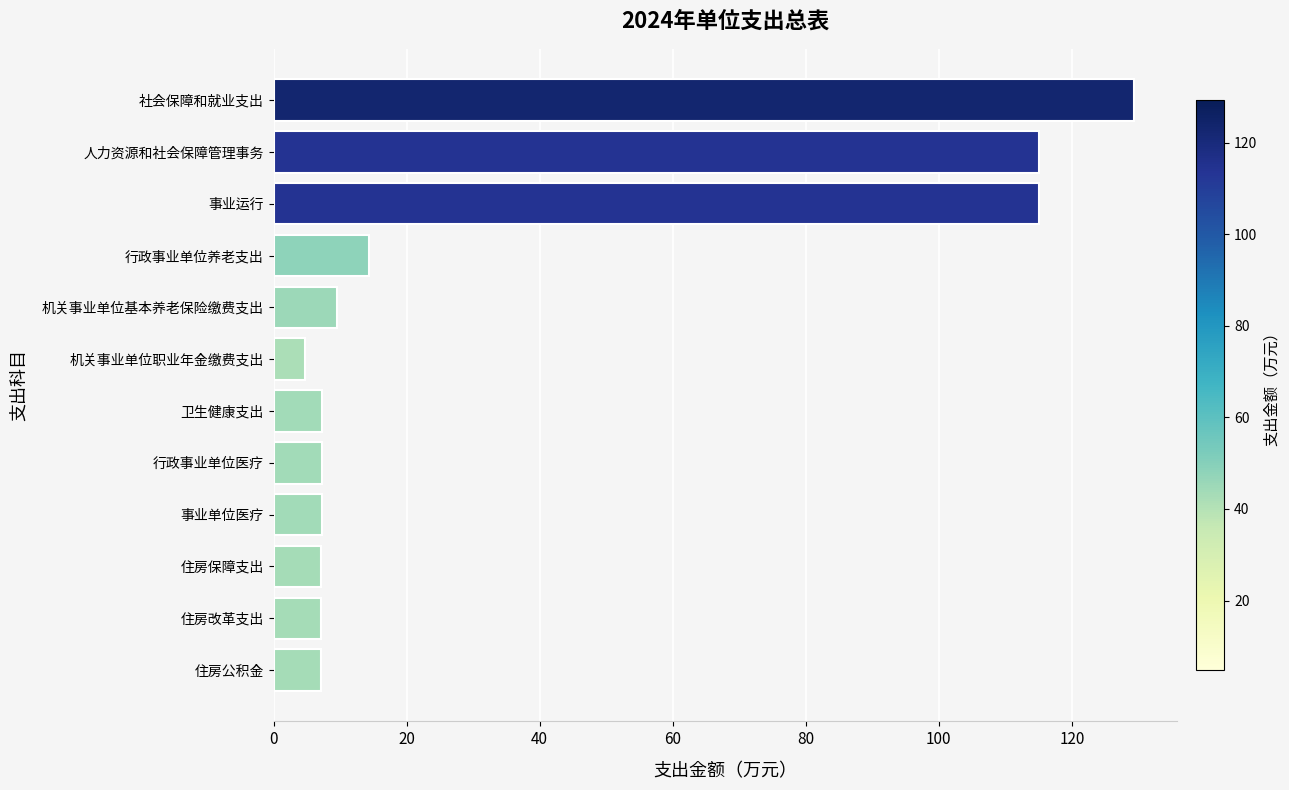

Is it true that the value at 社会保障和就业支出 is 194.7?

False